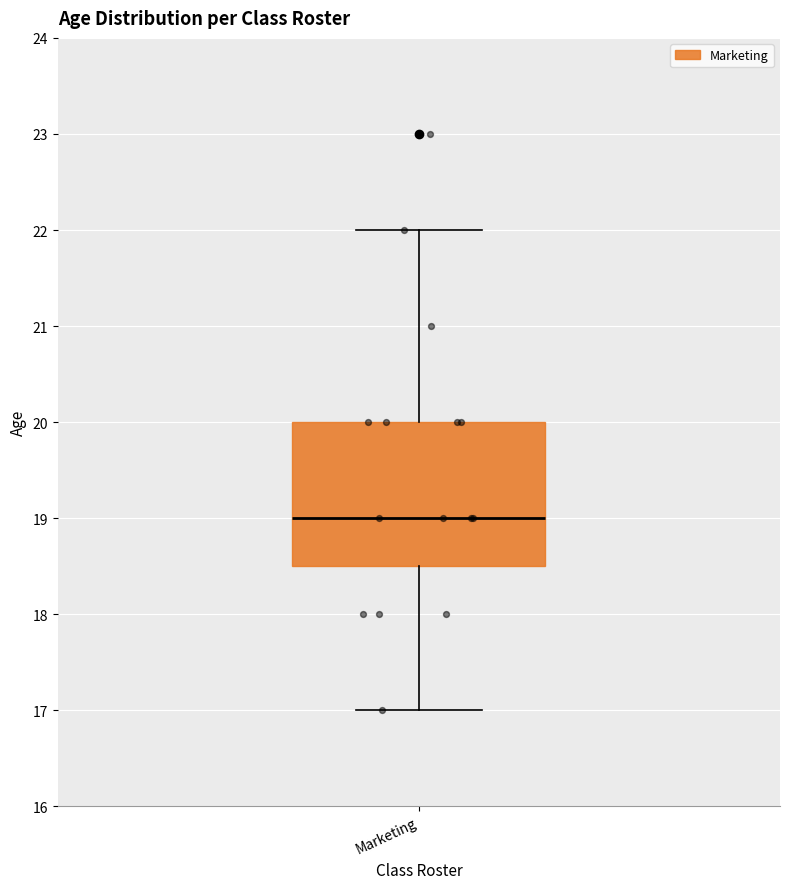

Transcribe this box plot: give where the median line is, the range the box spans, and where the two whiskers end, as read against the y-axis. The values are not printed on the chart, so give them approximately, as read against the axis.

median 19.0, box 18.5 to 20.0, whiskers 17.0 to 22.0